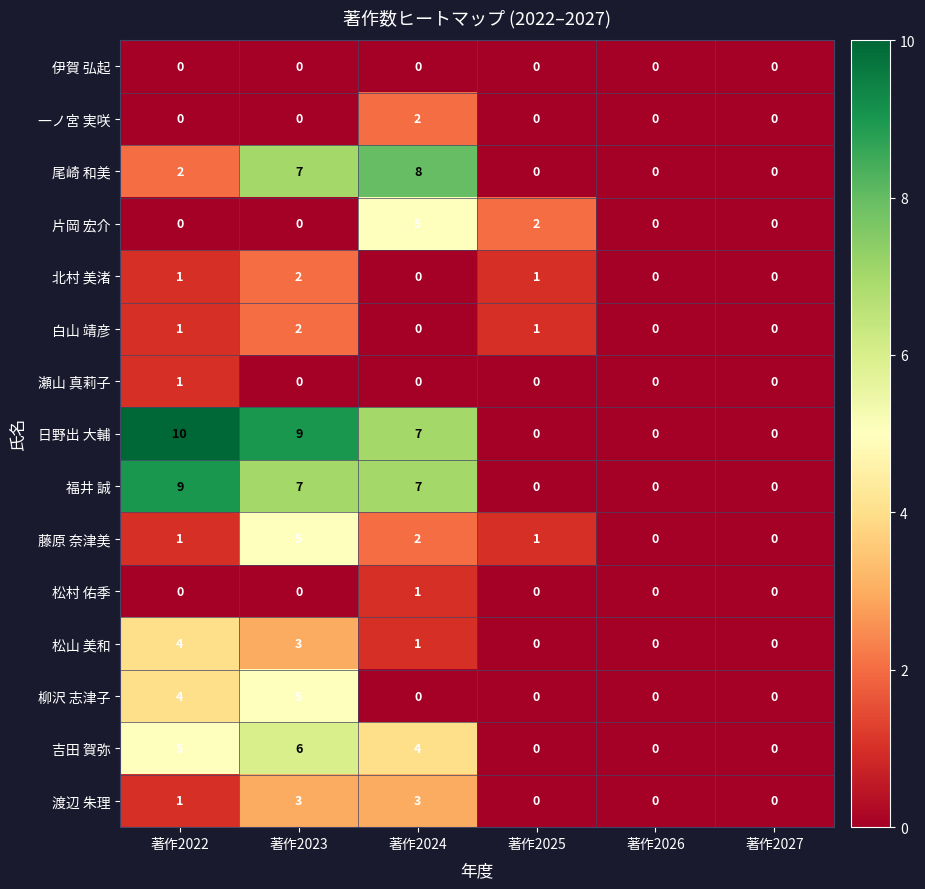

At which category is the sum across all series the highest?

著作2023